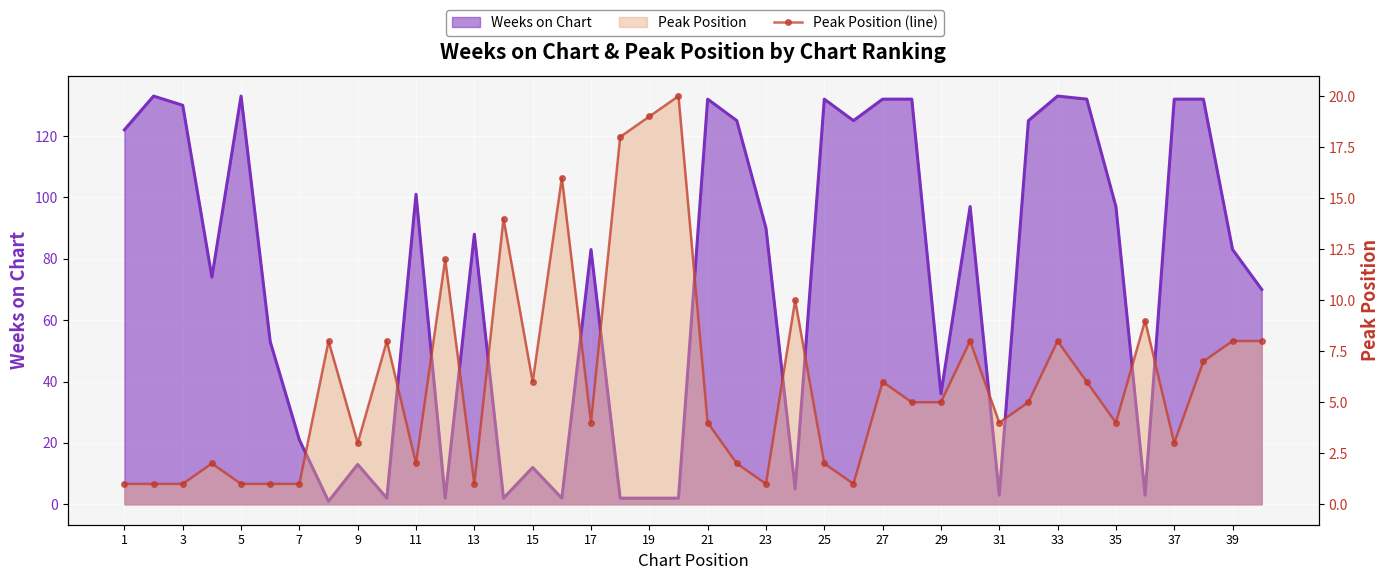

Which label corresponds to the smallest value in the chart?

1